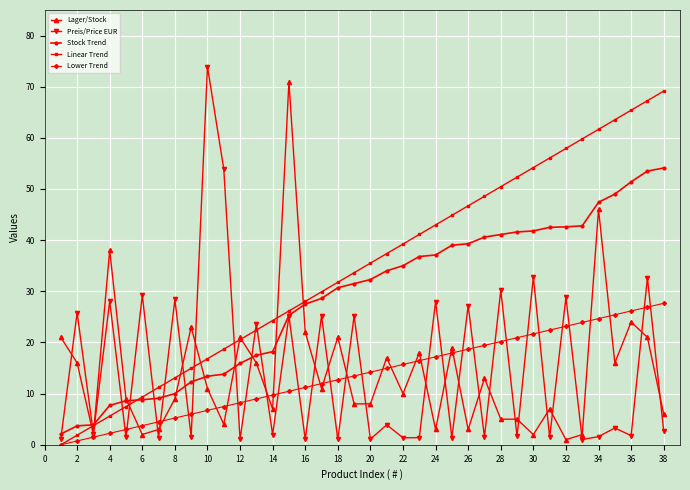

True or false: Lower Trend and Stock Trend cross at least once.

False